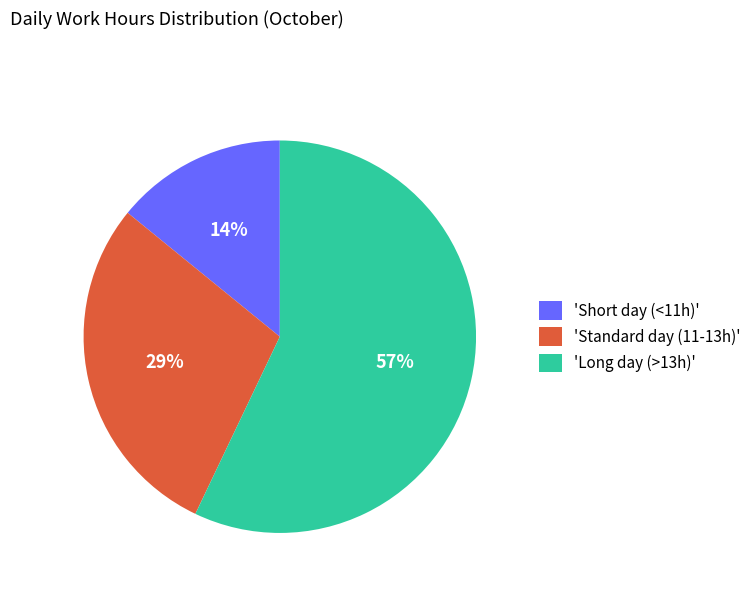

To the nearest percent, what portion does 'Standard day (11-13h)' represent?

29%